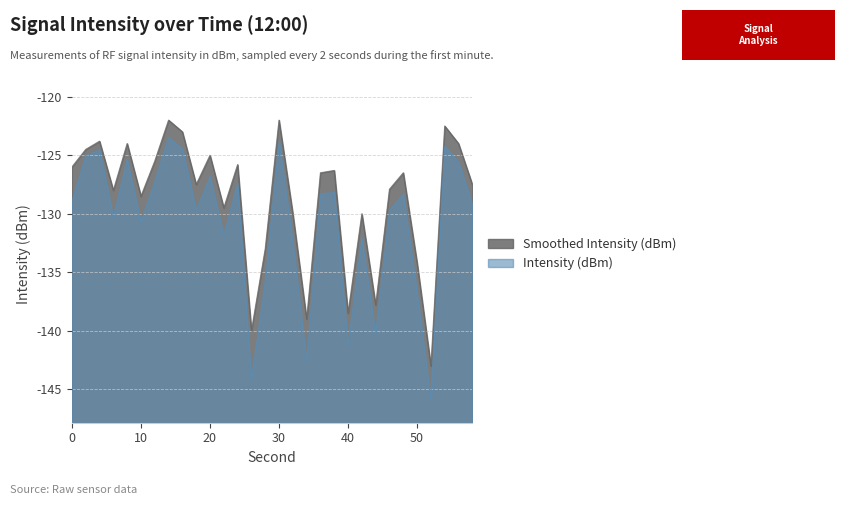

Does the chart have visible grid lines?

Yes